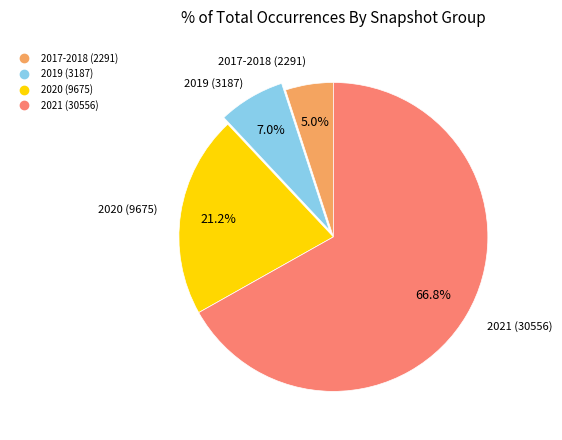

How many slices are in this pie chart?

4